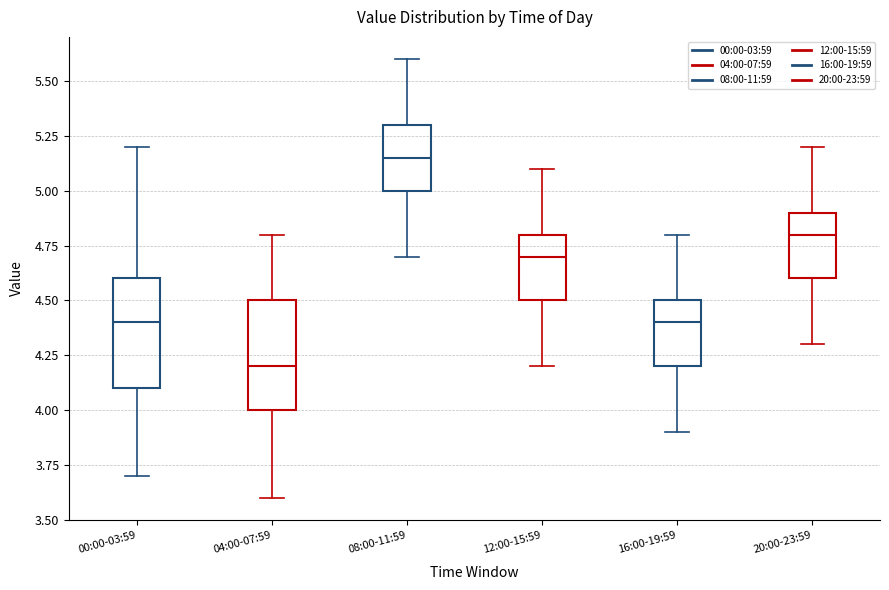

Reading left to right, transcribe this box plot: for each box, give where its median line is, the range the box spans, and where its two whiskers end, as read against the y-axis. The values are not printed on the chart, so give them approximately, as read against the axis.

00:00-03:59: median 4.40, box 4.10 to 4.60, whiskers 3.70 to 5.20
04:00-07:59: median 4.20, box 4.00 to 4.50, whiskers 3.60 to 4.80
08:00-11:59: median 5.15, box 5.00 to 5.30, whiskers 4.70 to 5.60
12:00-15:59: median 4.70, box 4.50 to 4.80, whiskers 4.20 to 5.10
16:00-19:59: median 4.40, box 4.20 to 4.50, whiskers 3.90 to 4.80
20:00-23:59: median 4.80, box 4.60 to 4.90, whiskers 4.30 to 5.20